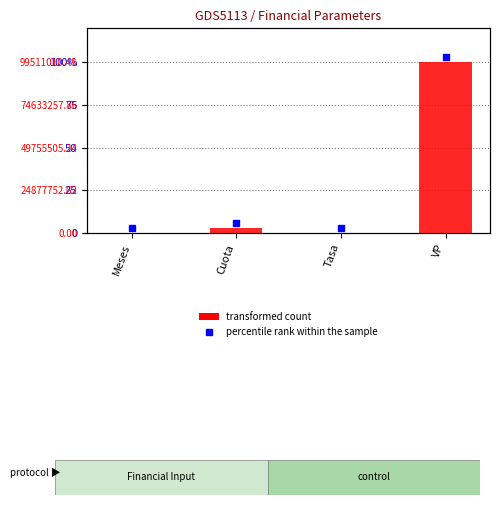

How many bars are there in total?

4